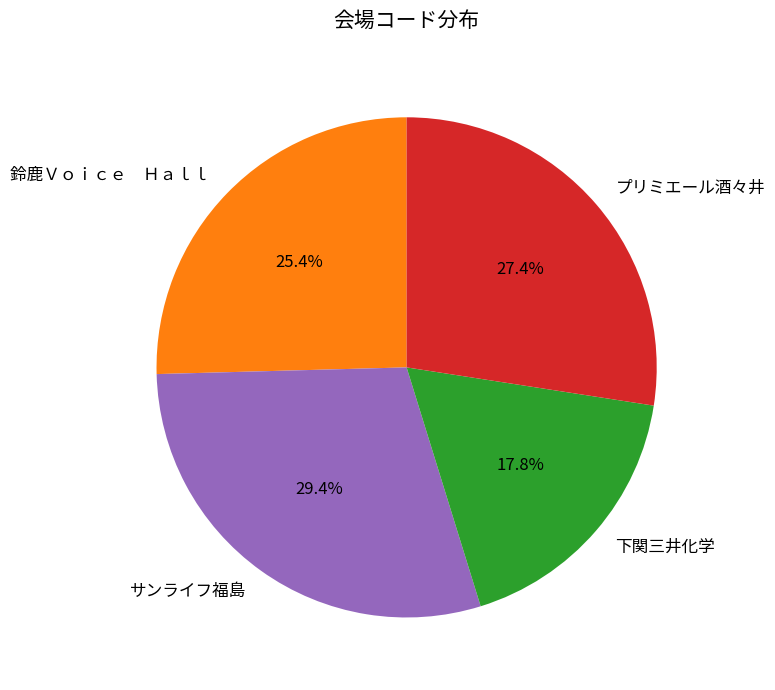

Count the number of slices in the pie.

4